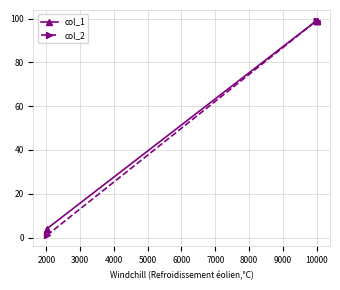

What are all the series names shown in the legend?

col_1, col_2